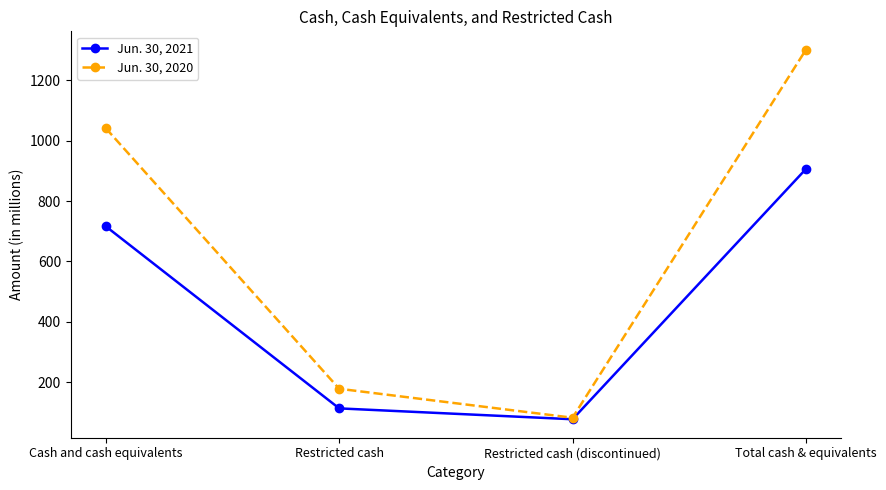

What is the label of the 2nd point from the right?

Restricted cash (discontinued)